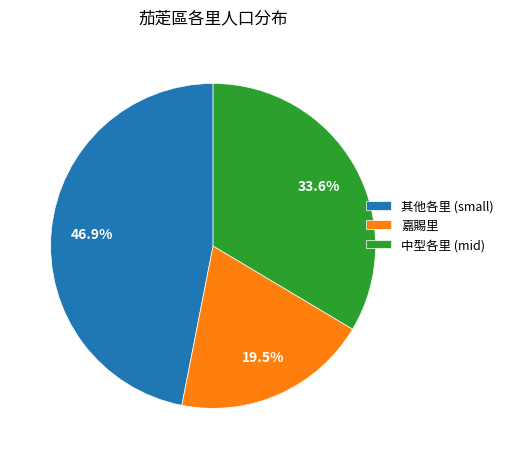

Does any single category account for the majority?

No